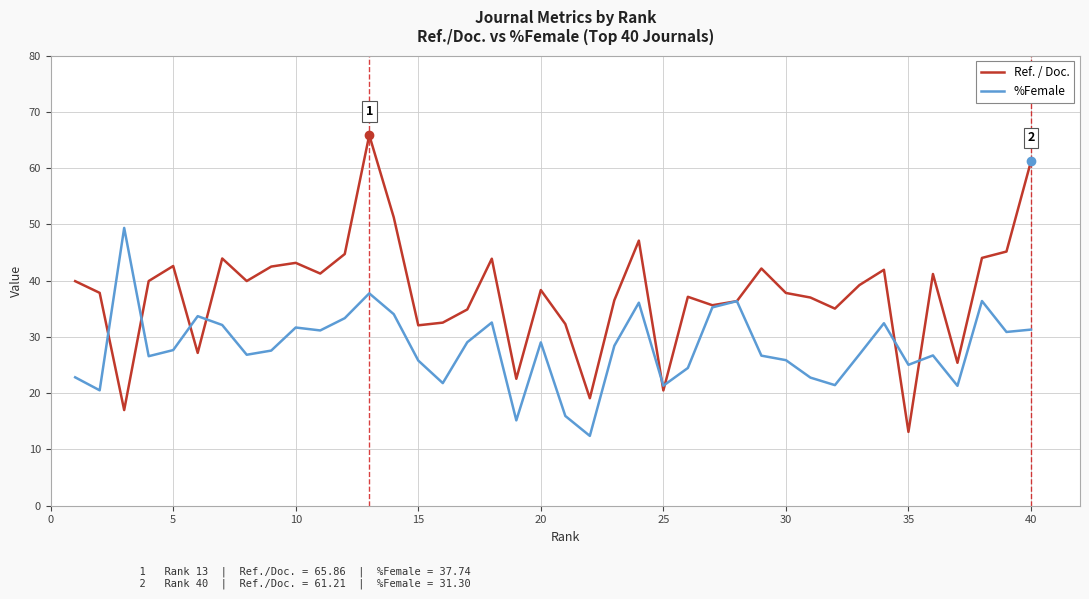

How many distinct data groups are displayed?

2